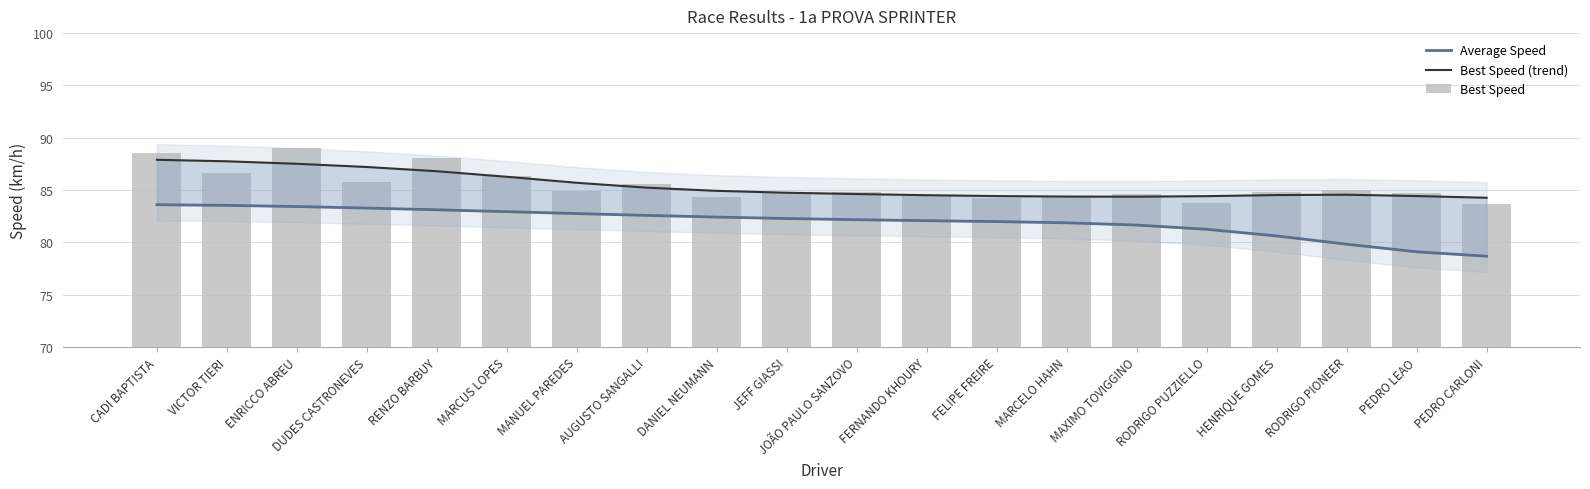

True or false: Best Speed has a value of 115.8 at VICTOR TIERI.

False